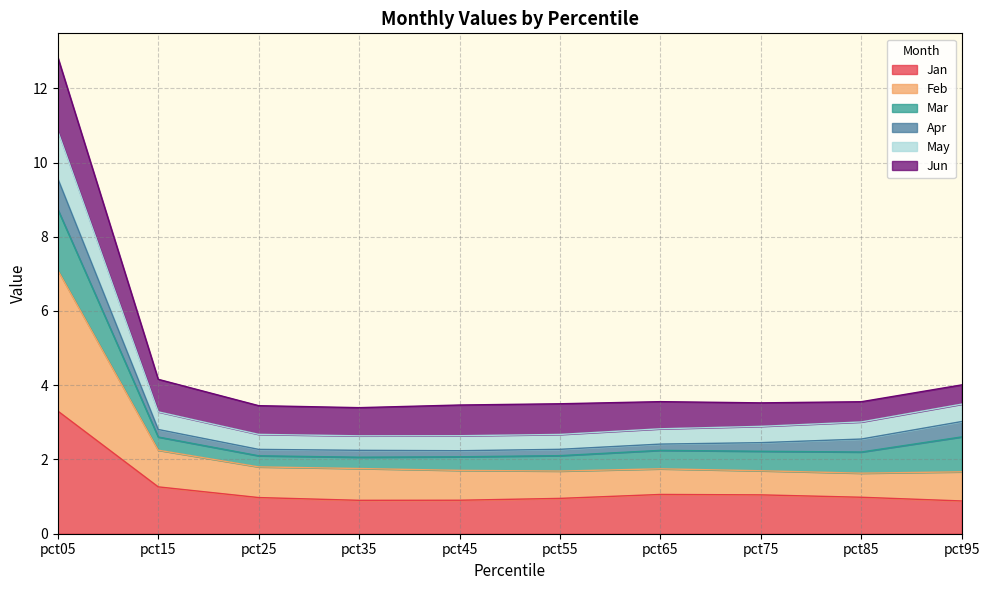

At which category is the sum across all series the highest?

pct05